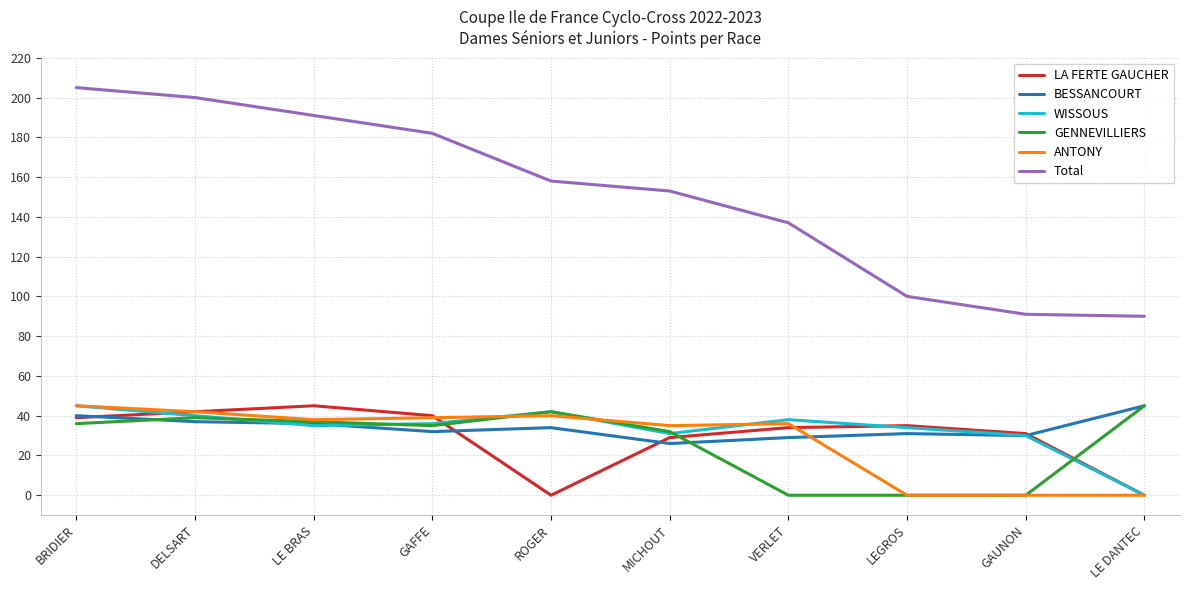

Which series has the largest total across all categories?

Total